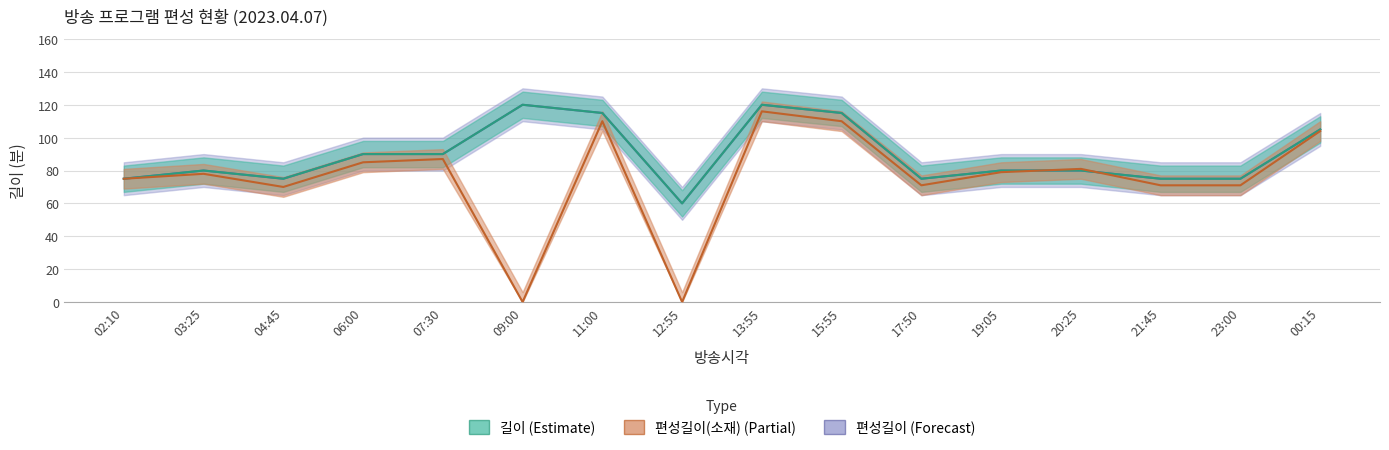

In 편성길이(소재), how many points are higher than both neighbors (excluding endpoints)?

5